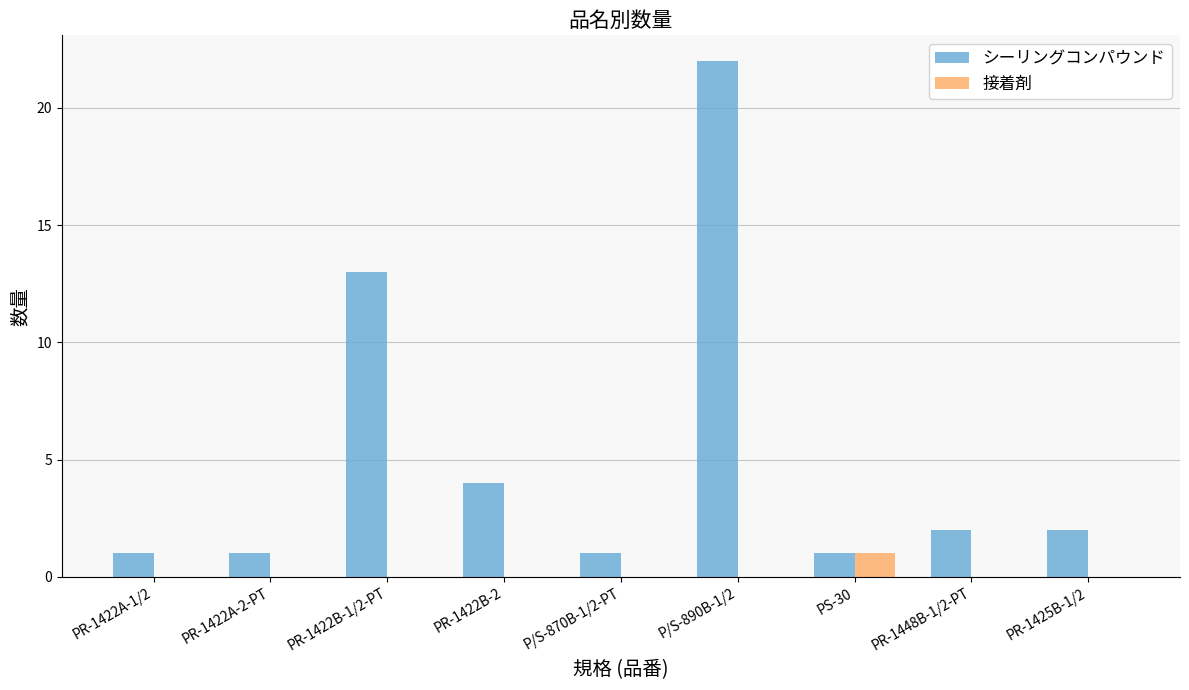

The value of 接着剤 at PR-1425B-1/2 is 1. True or false?

False